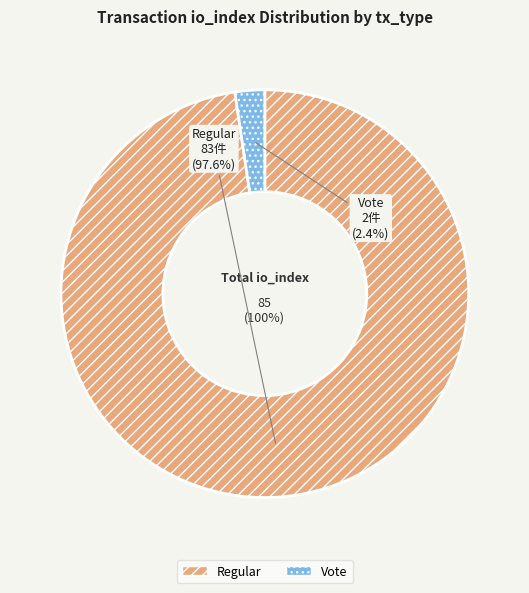

To the nearest percent, what percentage of the pie is Regular?

98%